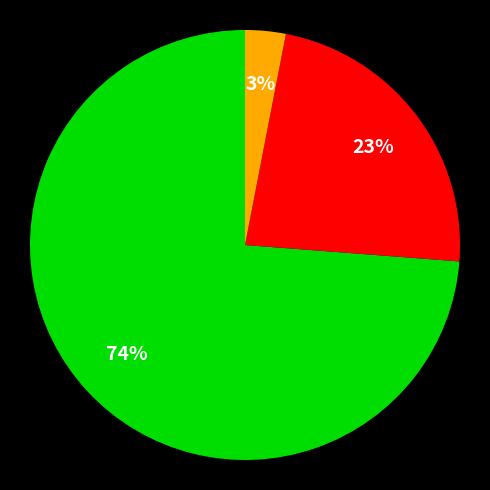

To the nearest percent, what is the difference between the largest and smallest slice percentages?

71%